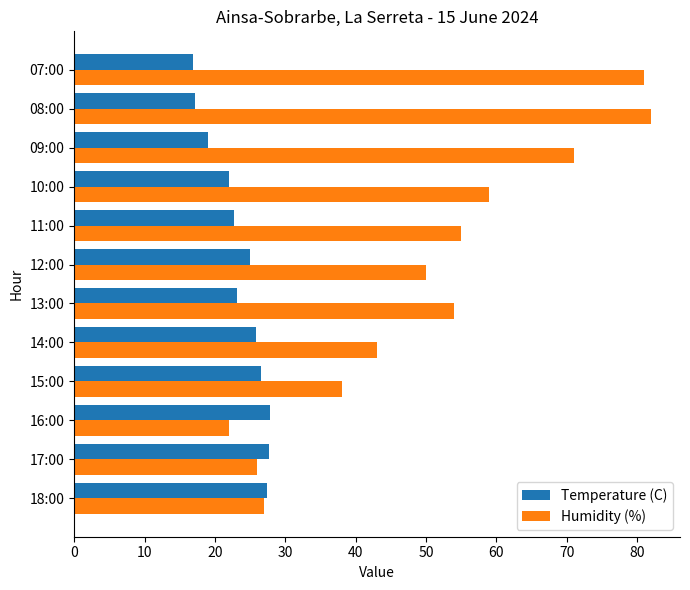

How many categories are shown in the chart?

12